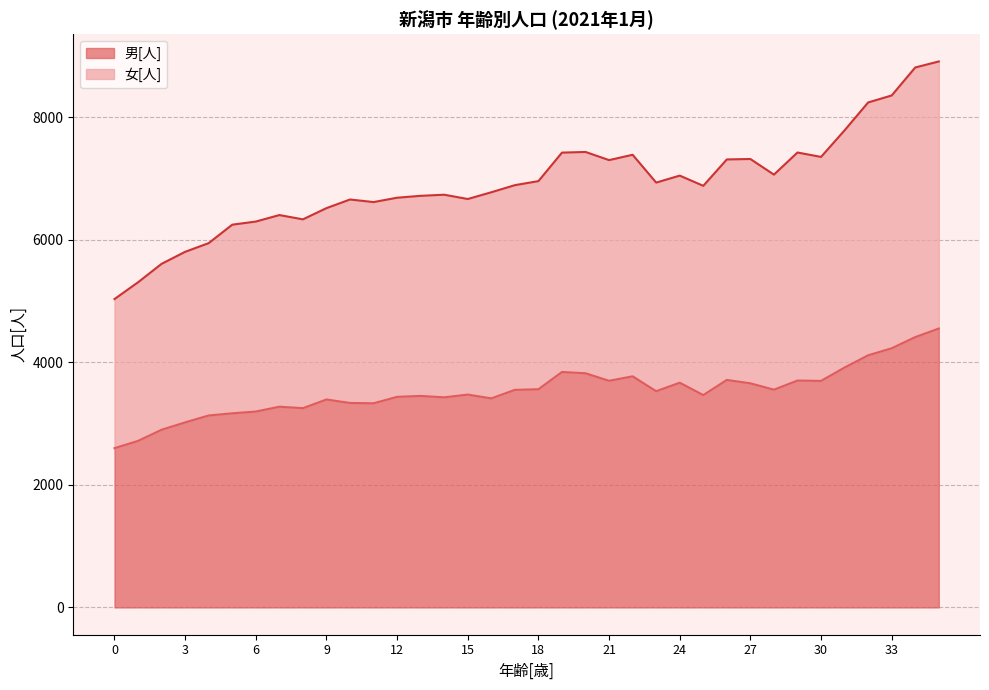

Is it true that 男[人] equals 3452 at 13?

True